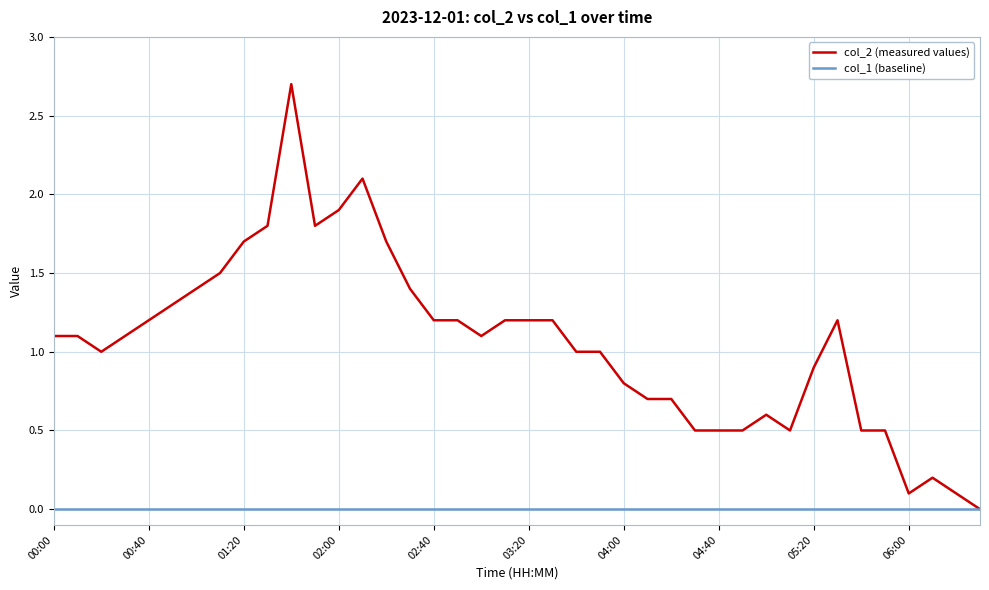

What is the highest value of the col_2 (measured values) series?

2.7